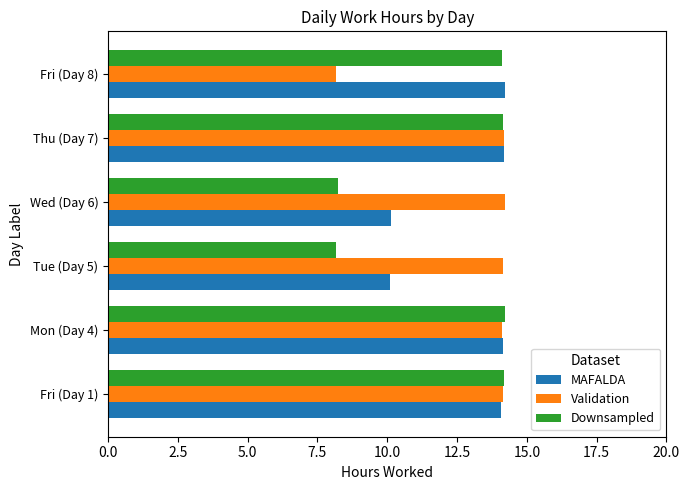

What is the difference between the maximum and second lowest values in the Validation series?

0.1